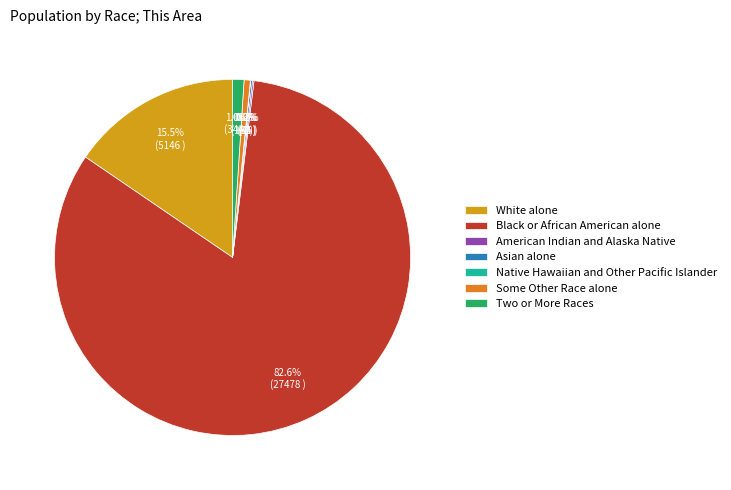

How much of the chart is everything except White alone?

84.5%